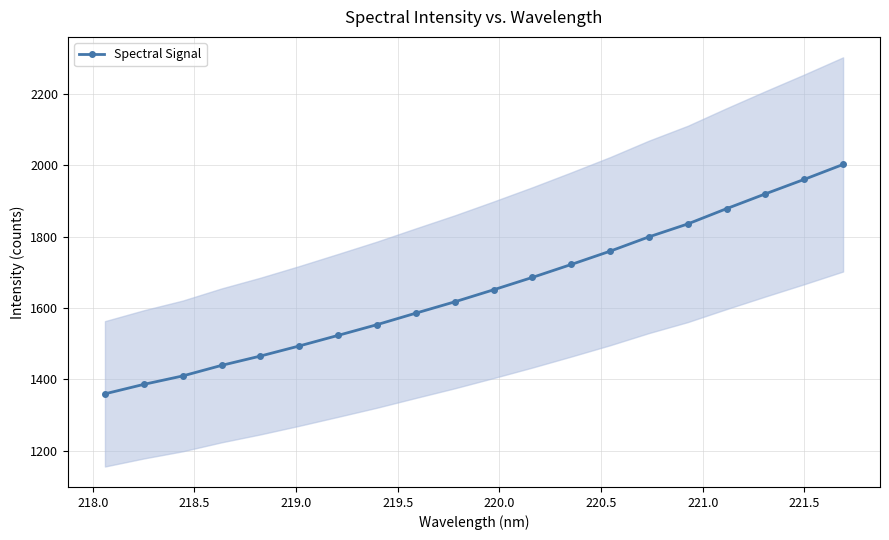

True or false: Spectral Signal has more than 2 points higher than both neighbors.

False